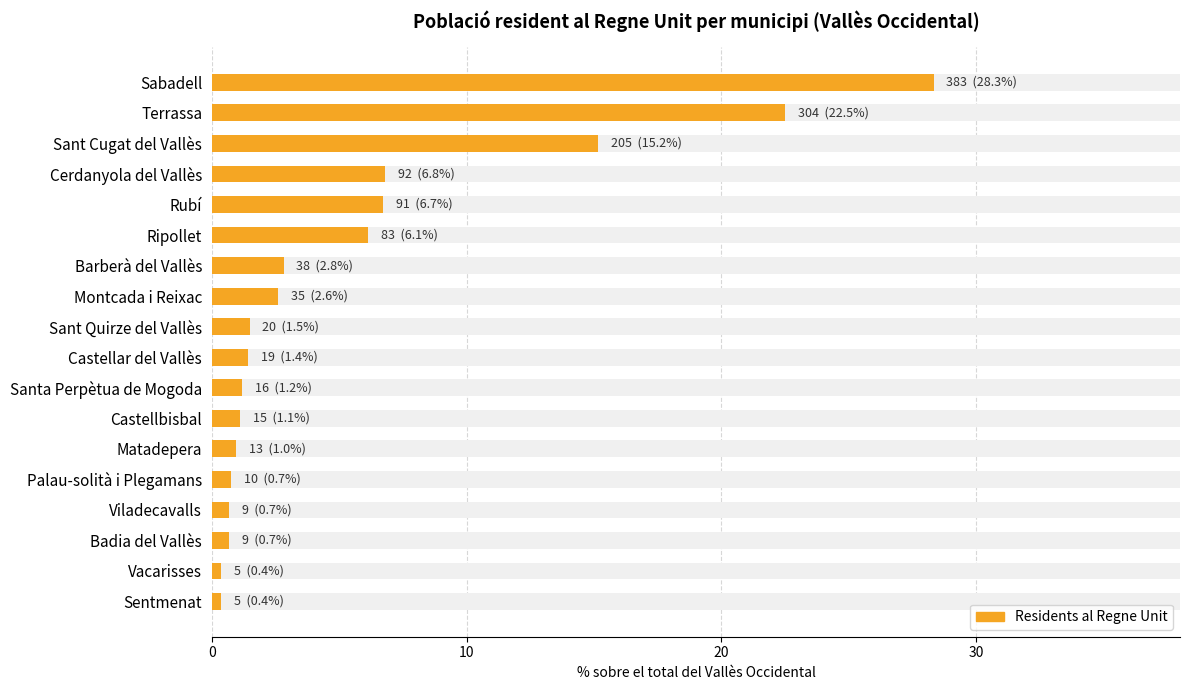

What is the value of the 4th bar from the left?

6.8